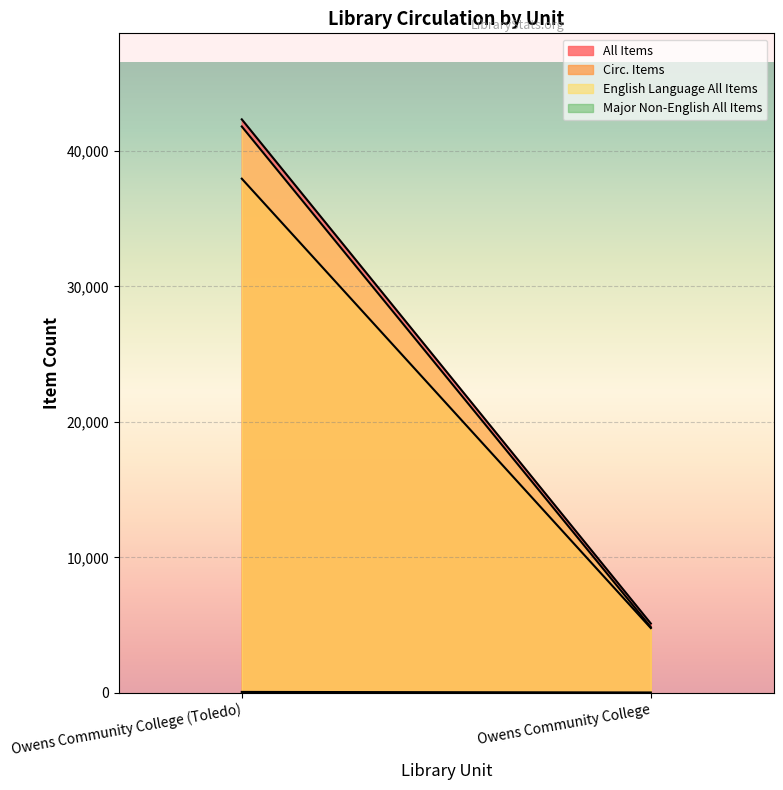

Which label corresponds to the smallest value in the chart?

Owens Community College